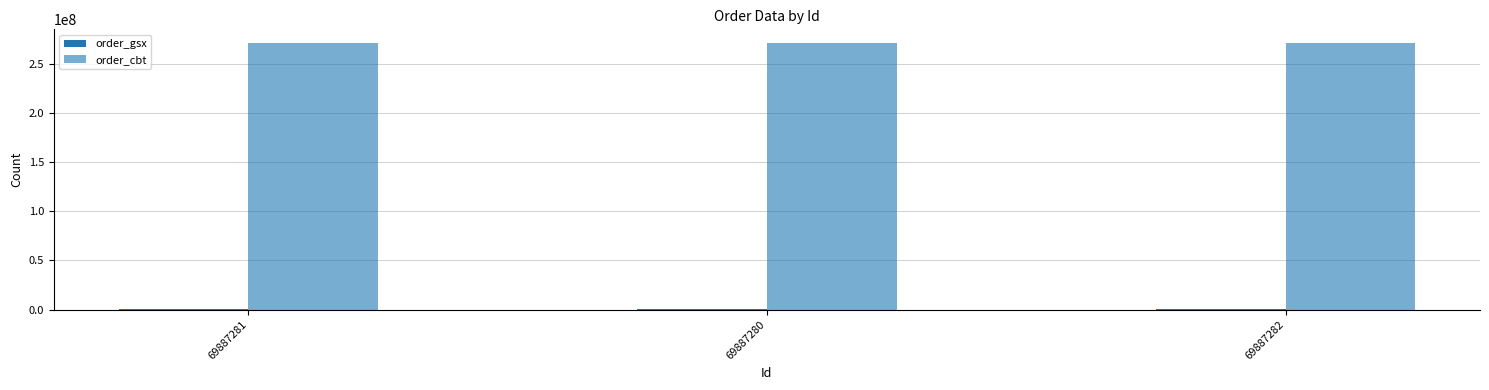

List the labels in order of order_cbt value, largest first.

69887281, 69887280, 69887282